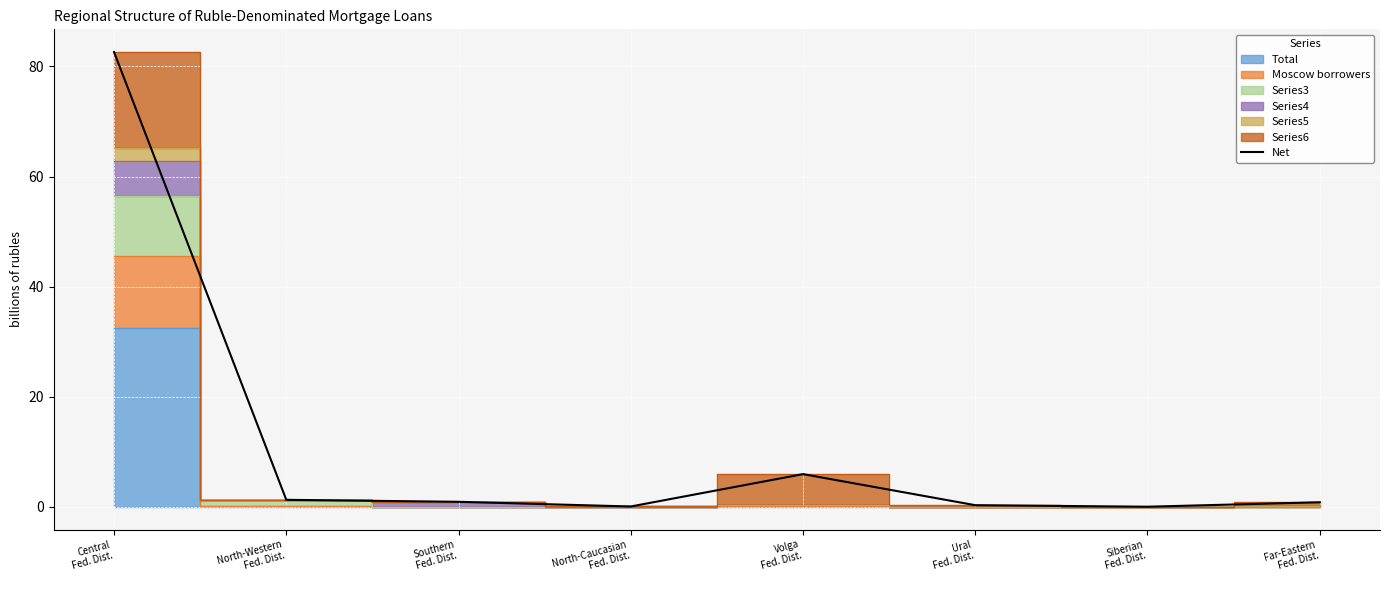

Reading left to right, extract all data points from this chart.

82.6	1.3	0.9	0.1	5.9	0.3	0.0	0.8